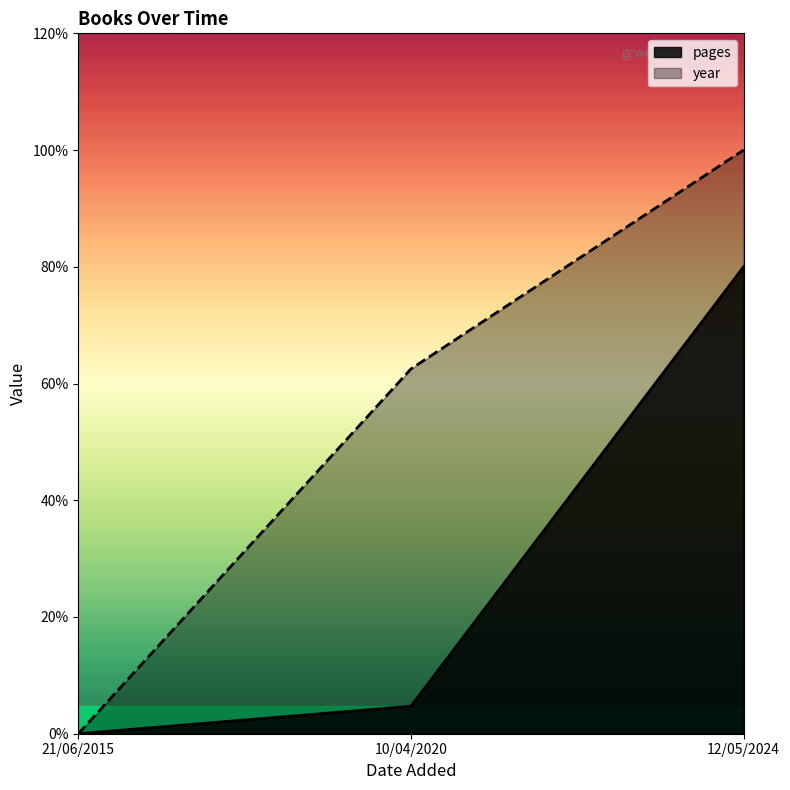

List the series in order of their peak value, highest first.

year, pages